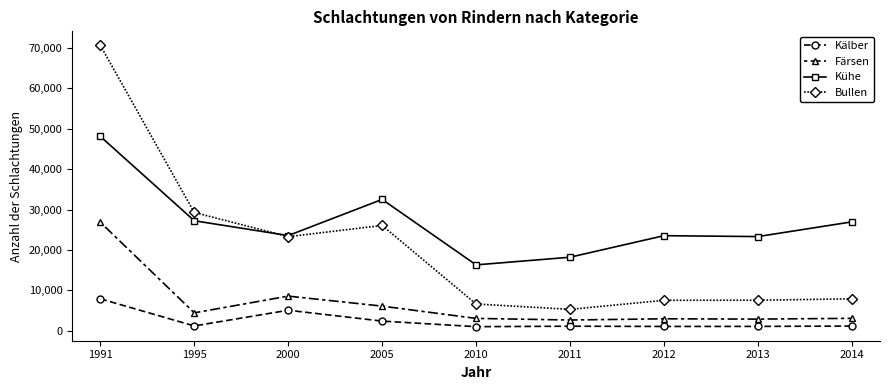

Where is Kälber nearest to the value 4478?

2000